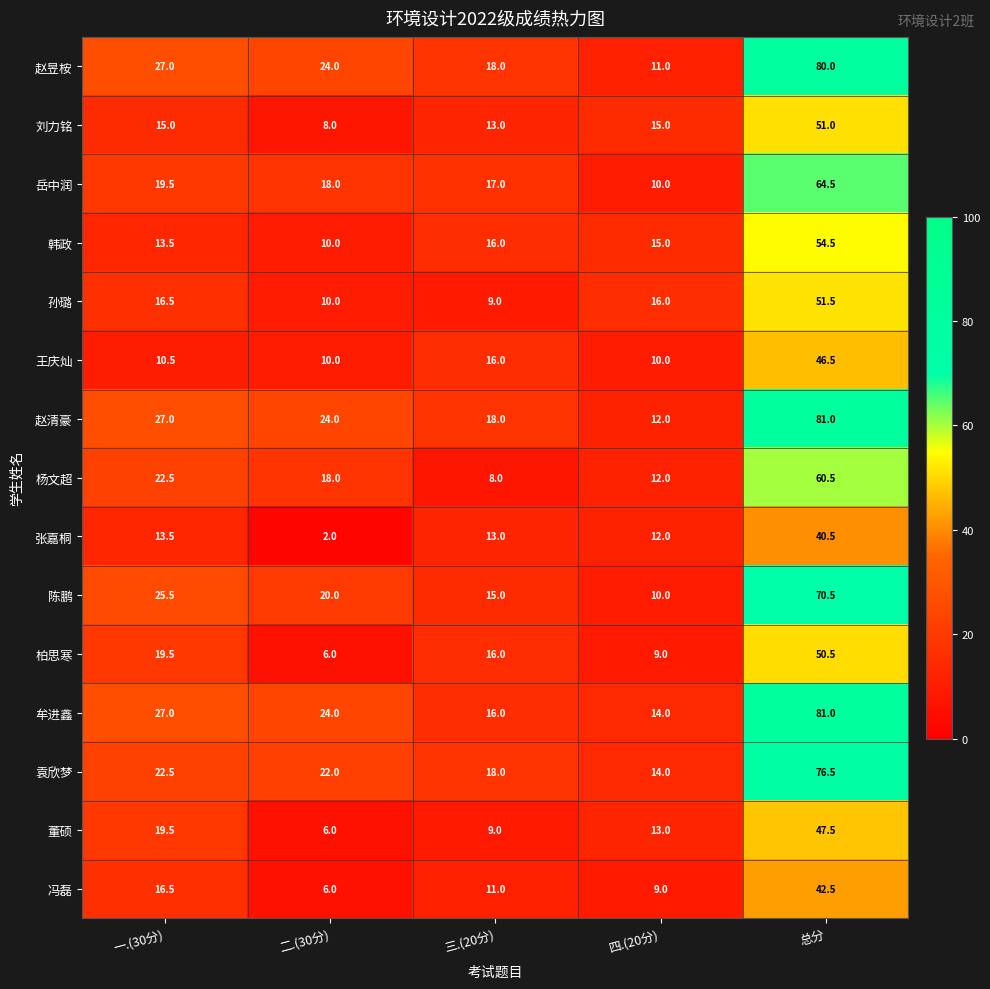

What is the difference between the 柏思寒 values at 一.(30分) and 二.(30分)?

13.5